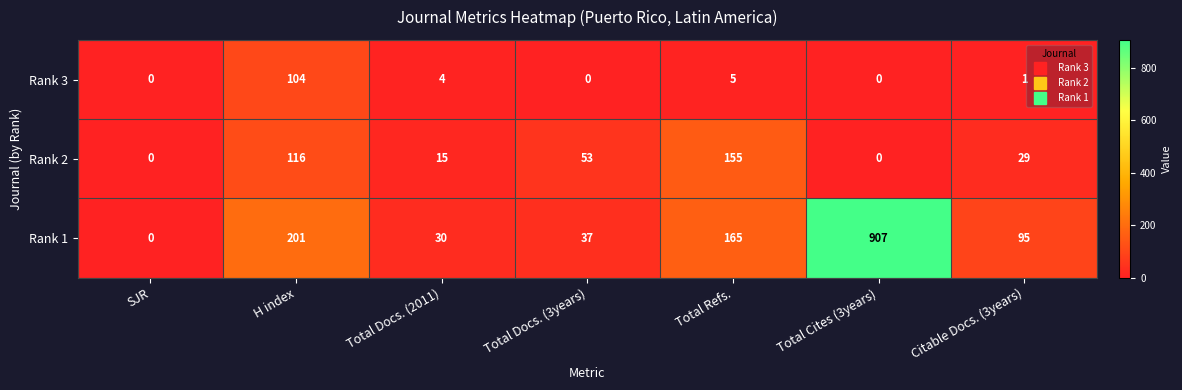

The value of Rank 1 at Total Docs. (3years) is 16. True or false?

False